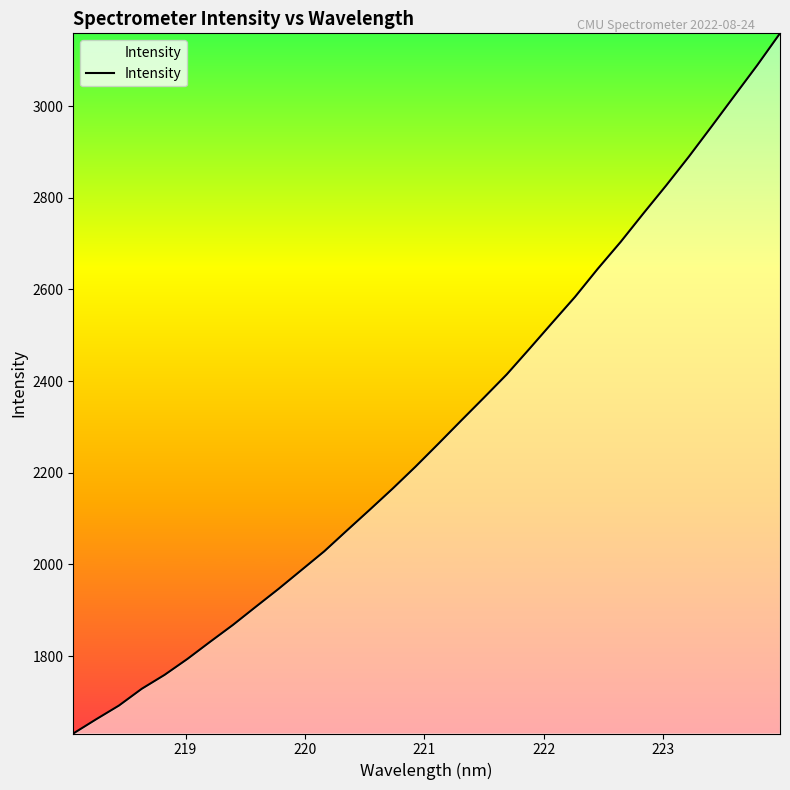

What is the maximum value shown in the chart?

3159.0